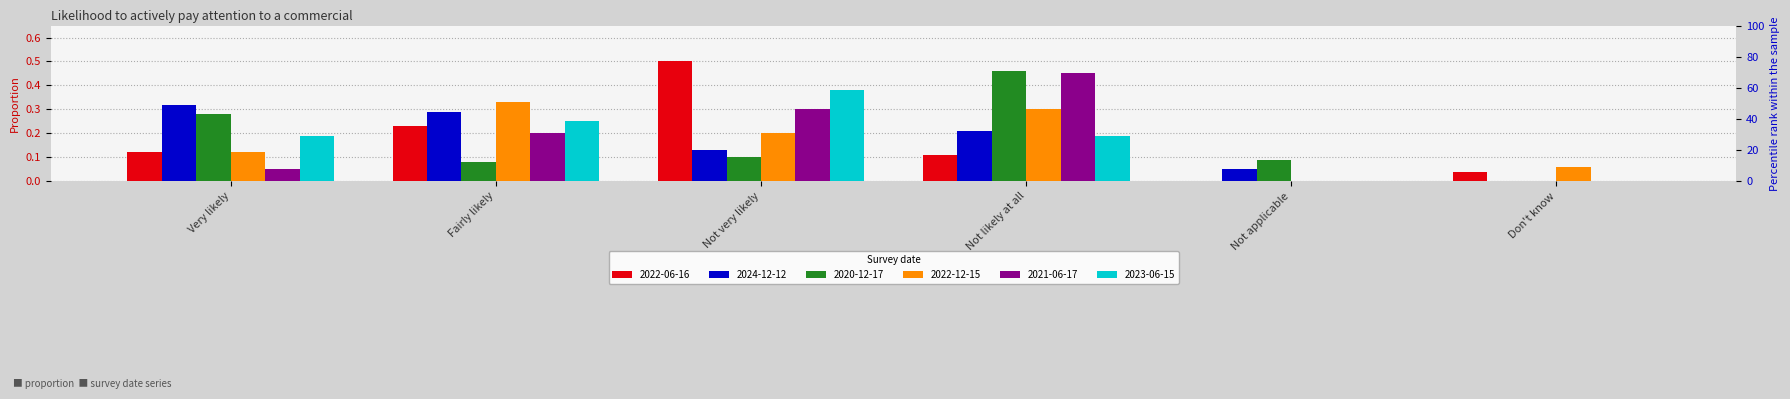

Reading right to left, extract all data points from this chart.

2022-06-16: 0.0	0.0	0.1	0.5	0.2	0.1
2024-12-12: 0.0	0.1	0.2	0.1	0.3	0.3
2020-12-17: 0.0	0.1	0.5	0.1	0.1	0.3
2022-12-15: 0.1	0.0	0.3	0.2	0.3	0.1
2021-06-17: 0.0	0.0	0.5	0.3	0.2	0.1
2023-06-15: 0.0	0.0	0.2	0.4	0.2	0.2